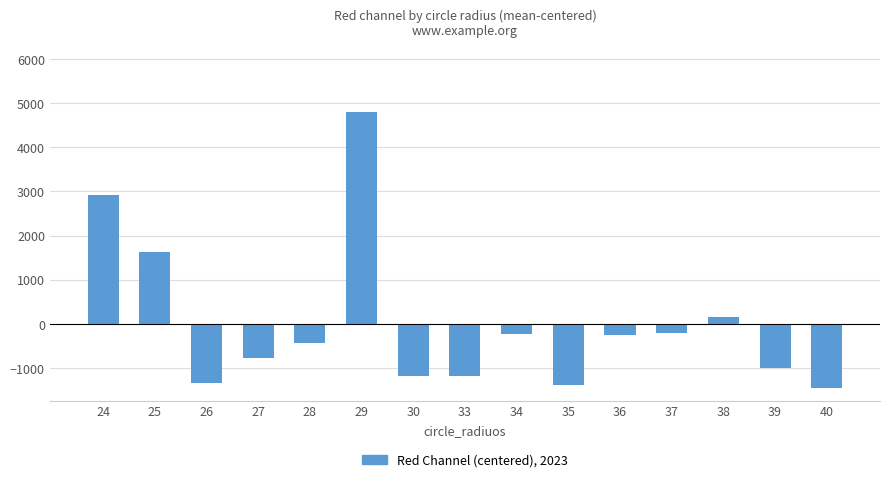

What is the value of the 8th bar from the left?

-1197.8